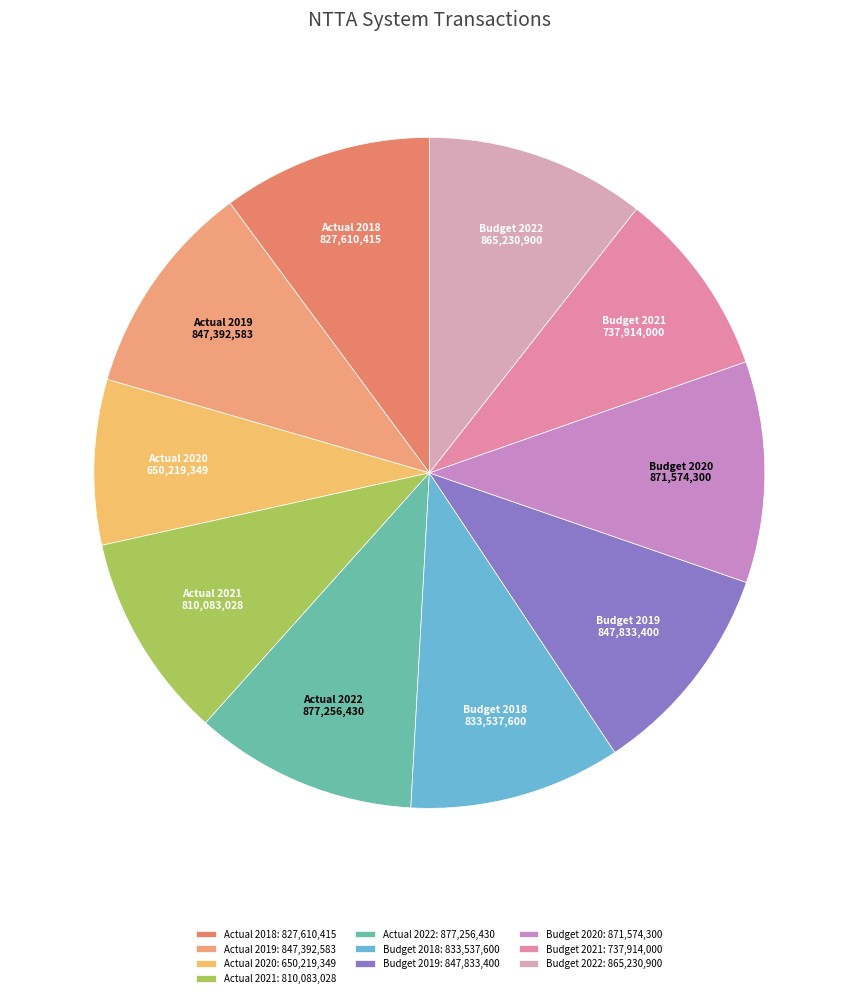

Is there any slice that represents more than half of the pie?

No